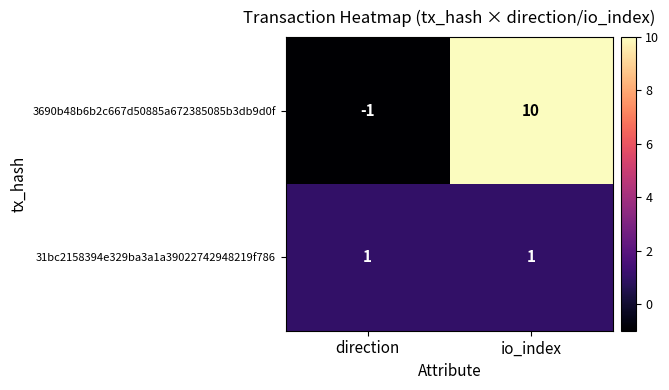

Reading left to right, what are all the values shown in this chart?

3690b48b6b2c667d50885a672385085b3db9d0f: direction=-1	io_index=10
31bc2158394e329ba3a1a39022742948219f786: direction=1	io_index=1